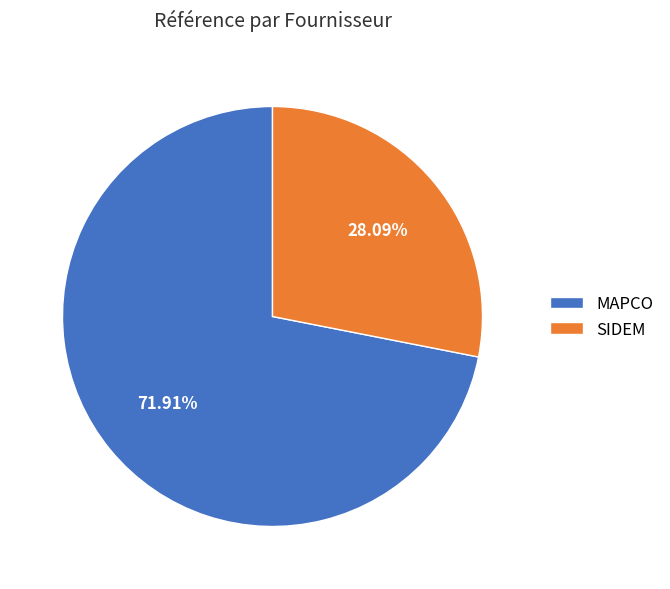

Count the number of slices in the pie.

2